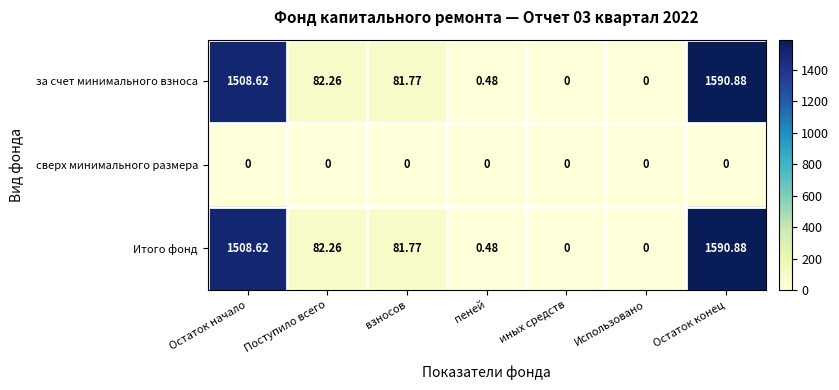

At which label does за счет минимального взноса first exceed 81?

Остаток начало